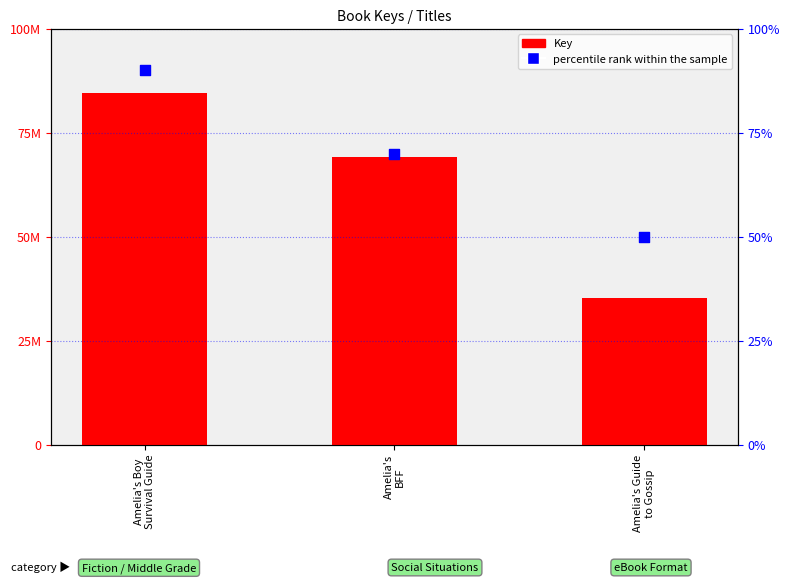

What is the total value across all series at Amelia's
BFF?

69153182